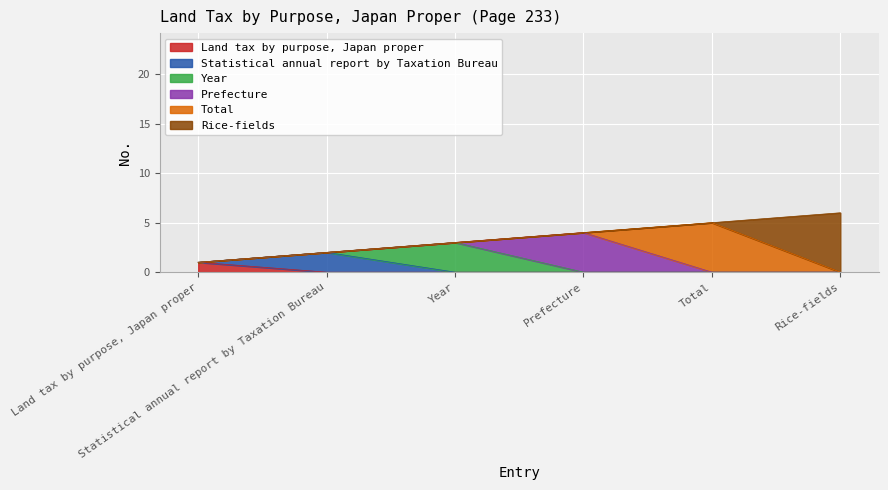

List the labels in order of value, smallest first.

Land tax by purpose, Japan proper, Statistical annual report by Taxation Bureau, Year, Prefecture, Total, Rice-fields